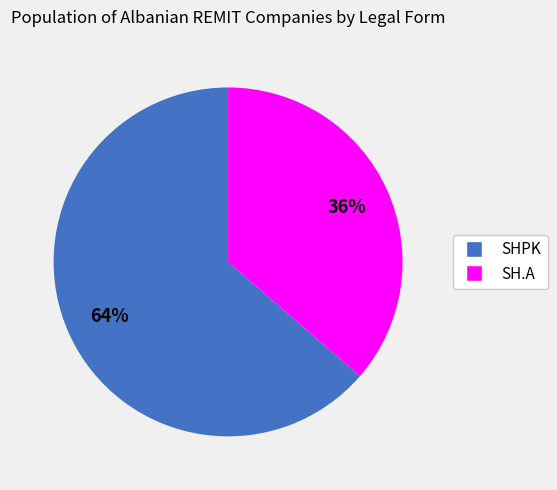

What percentage is the SH.A slice, to the nearest percent?

36%